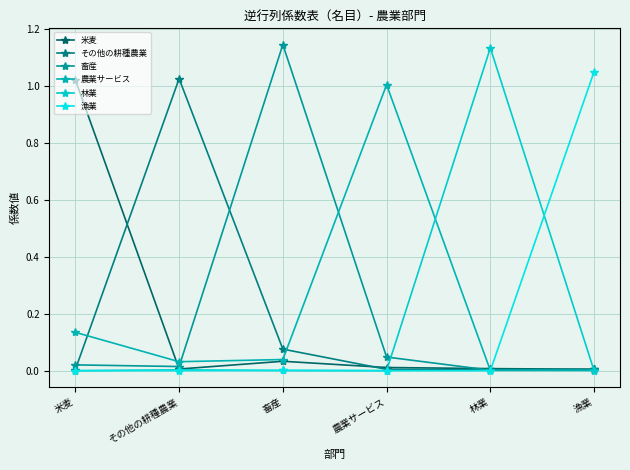

Count the number of categories in the chart.

6